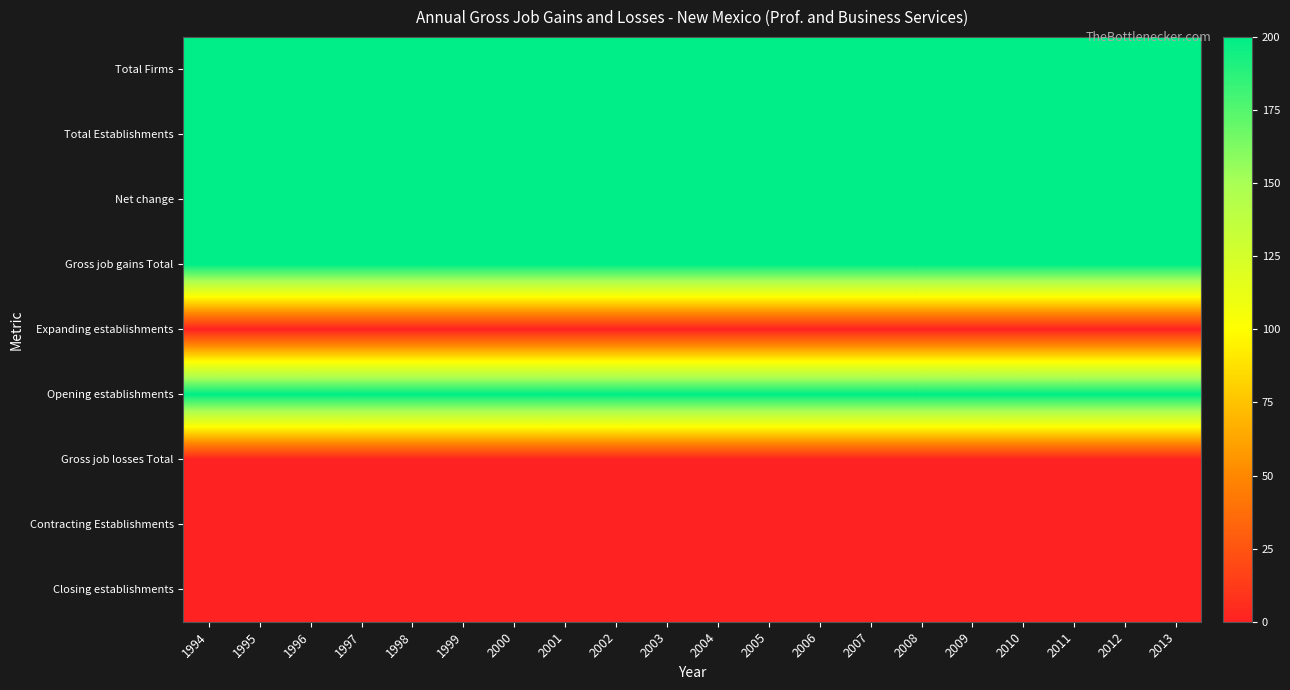

Which has a higher value, 2002 or 2003?

2002